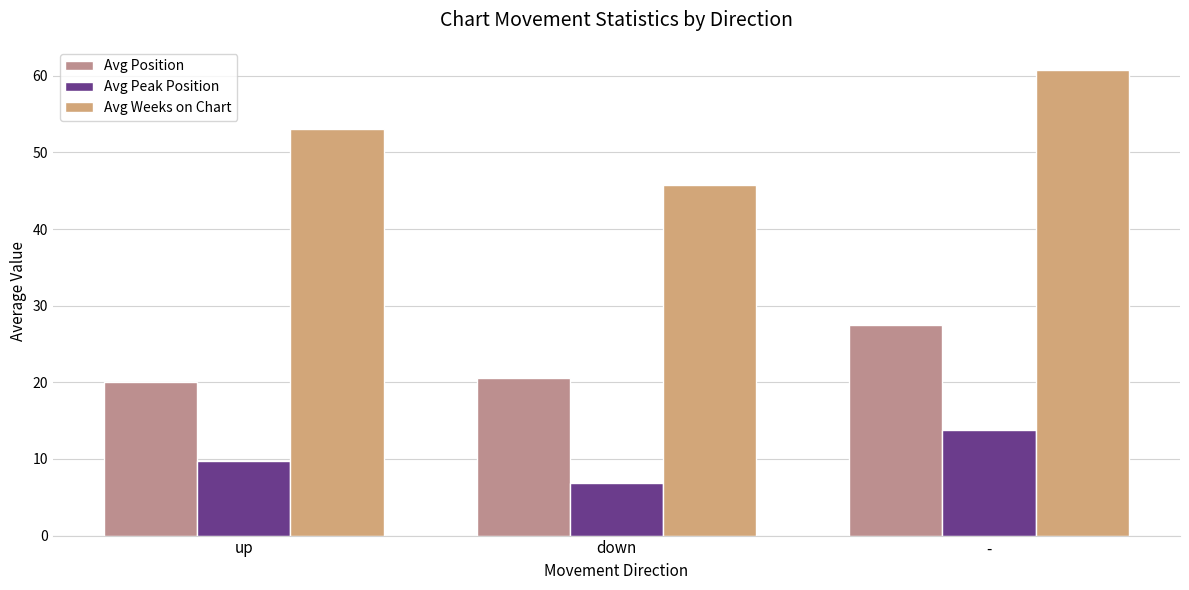

What is the label of the 1st bar from the right?

-